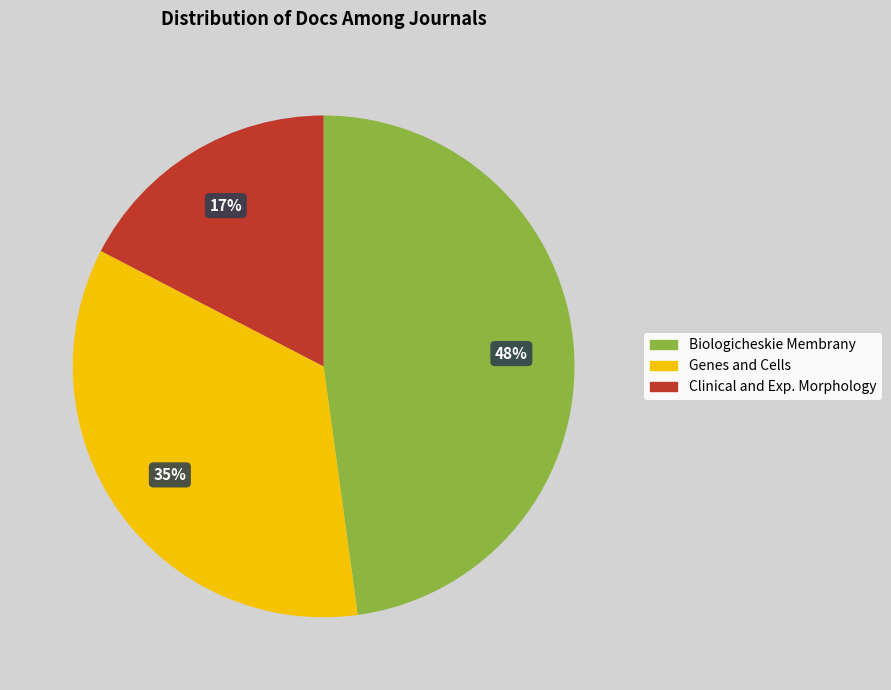

Does any single category account for the majority?

No